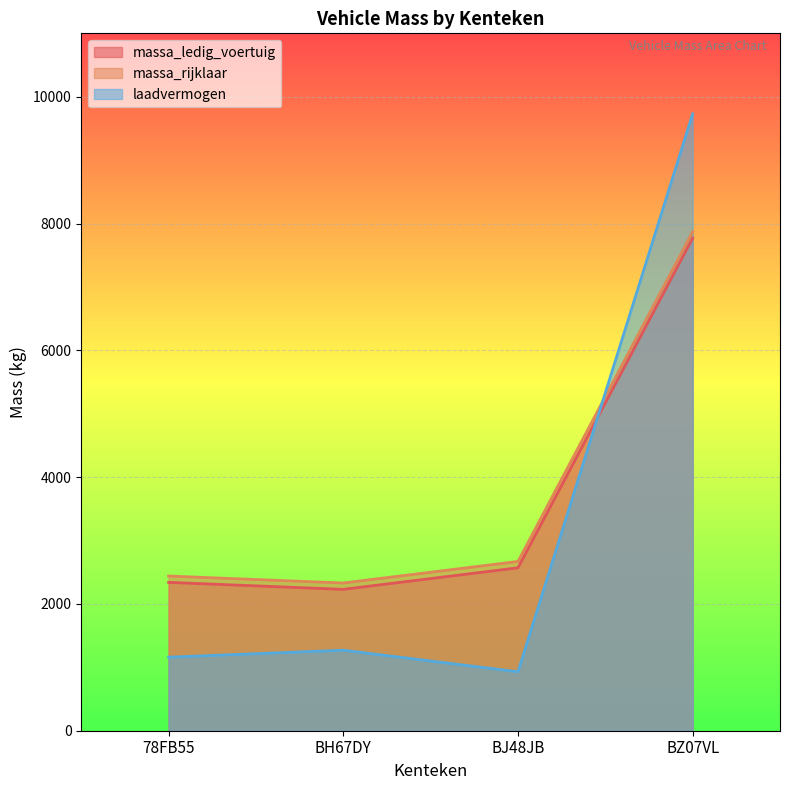

What is the label of the 3rd point from the right?

BH67DY